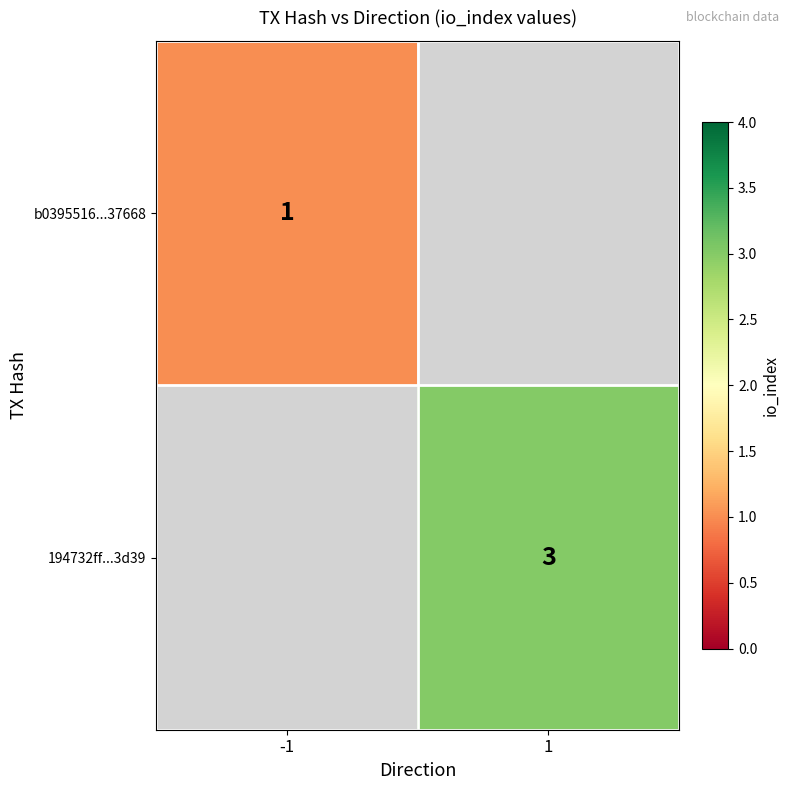

True or false: 194732ff...3d39 has a value of 1.4 at 1.

False